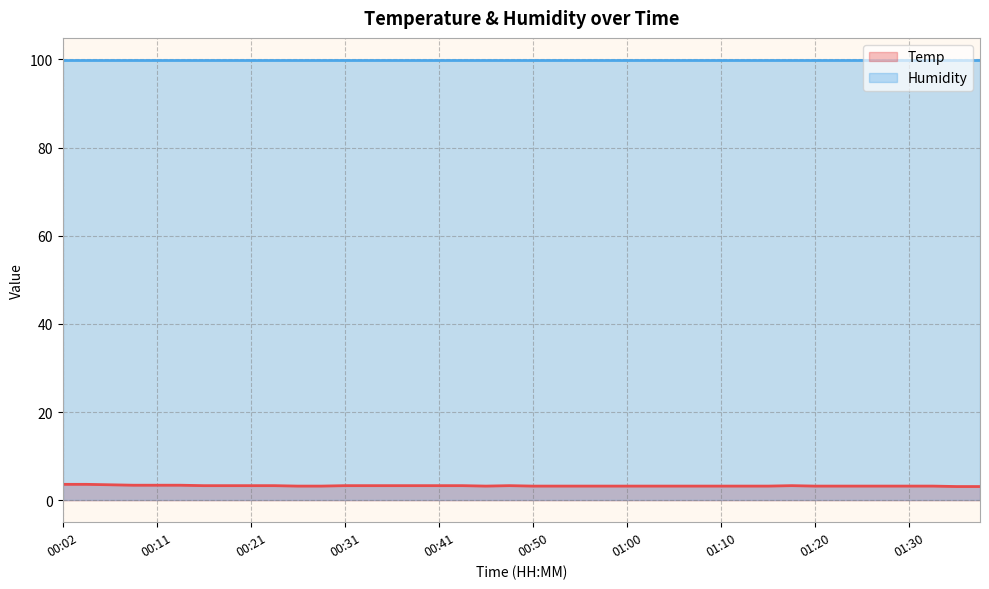

Does the chart display data point markers on the line(s)?

No